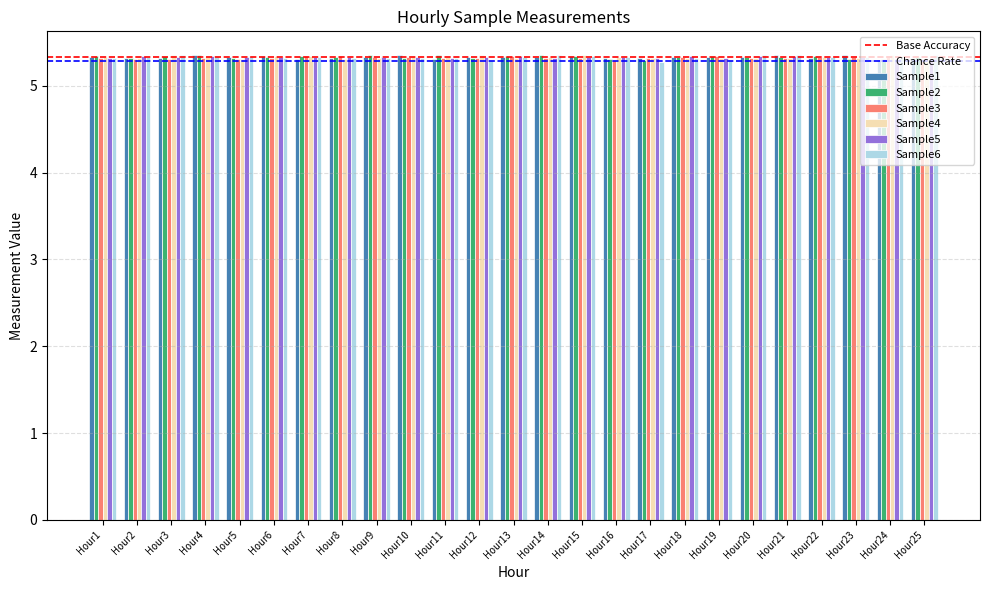

How many series are shown in this chart?

6